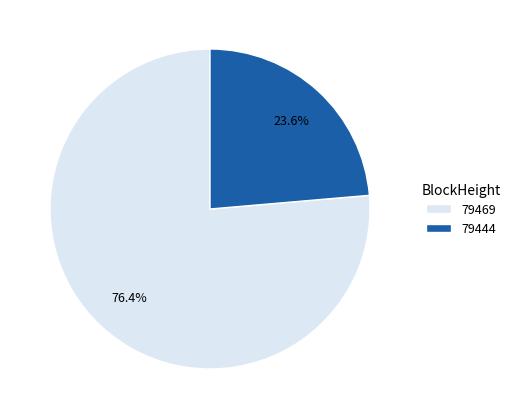

How many segments does this pie chart have?

2